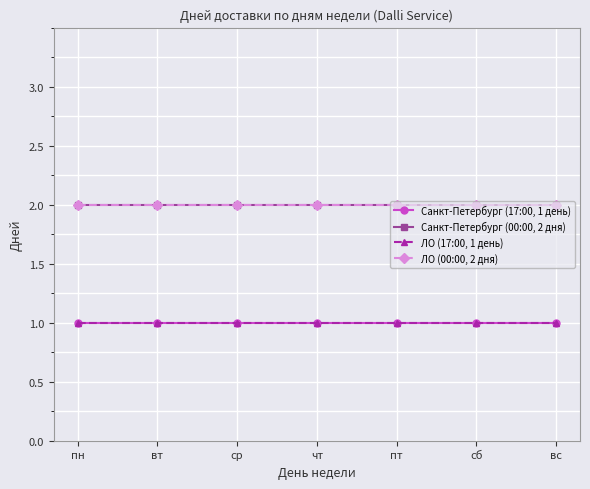

What is the sum of all ЛО (17:00, 1 день) values?

7